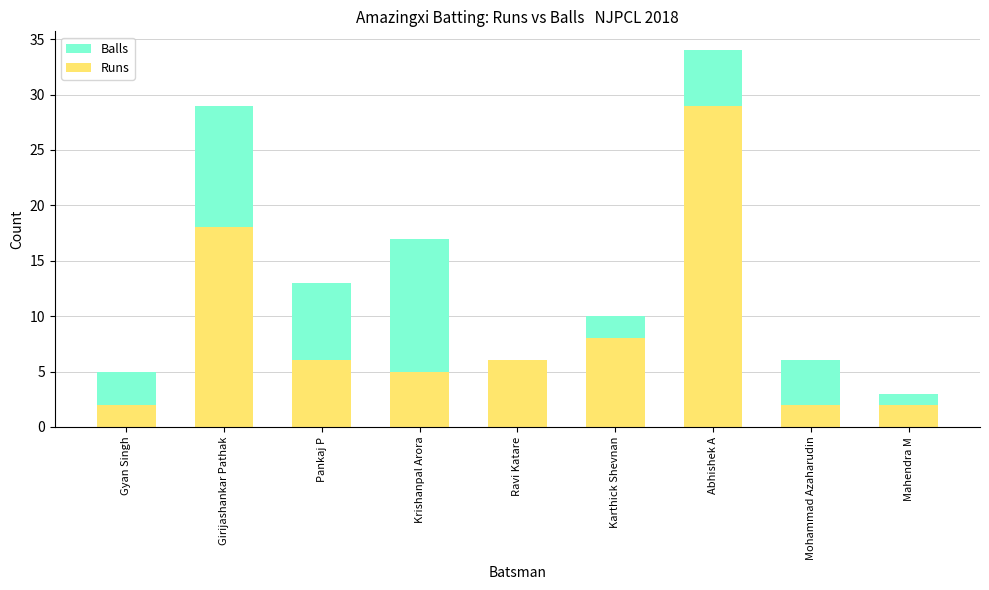

What is the difference between the second highest and minimum values in the Balls series?

26